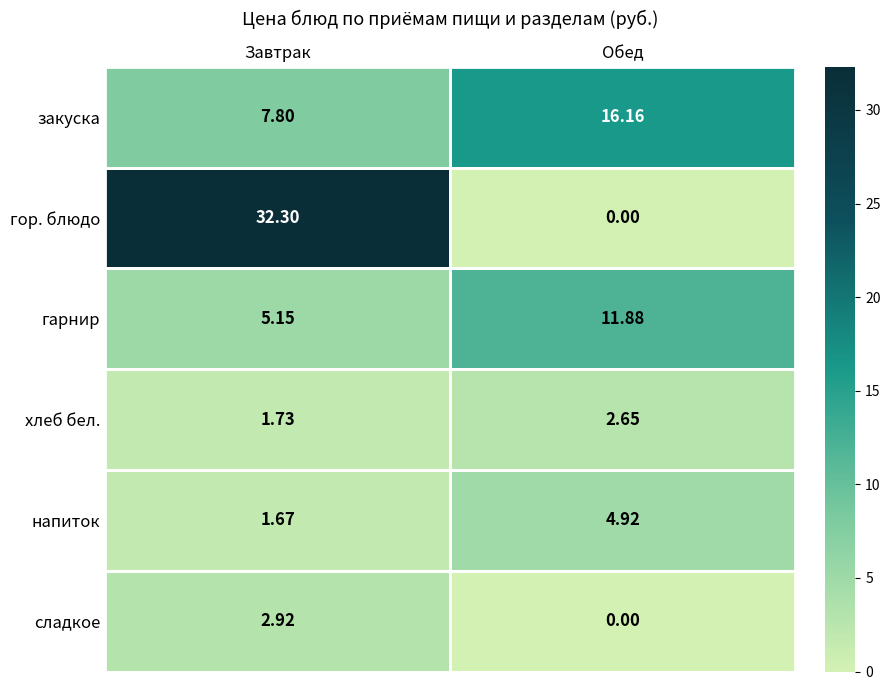

Which category has the lowest value in the хлеб бел. series?

Завтрак